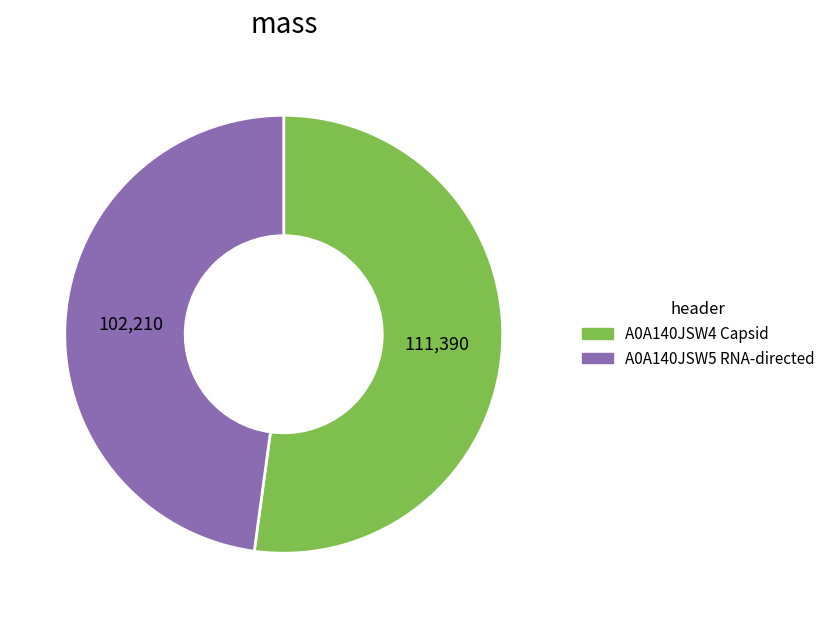

What is the smallest slice in the pie chart?

A0A140JSW5 RNA-directed